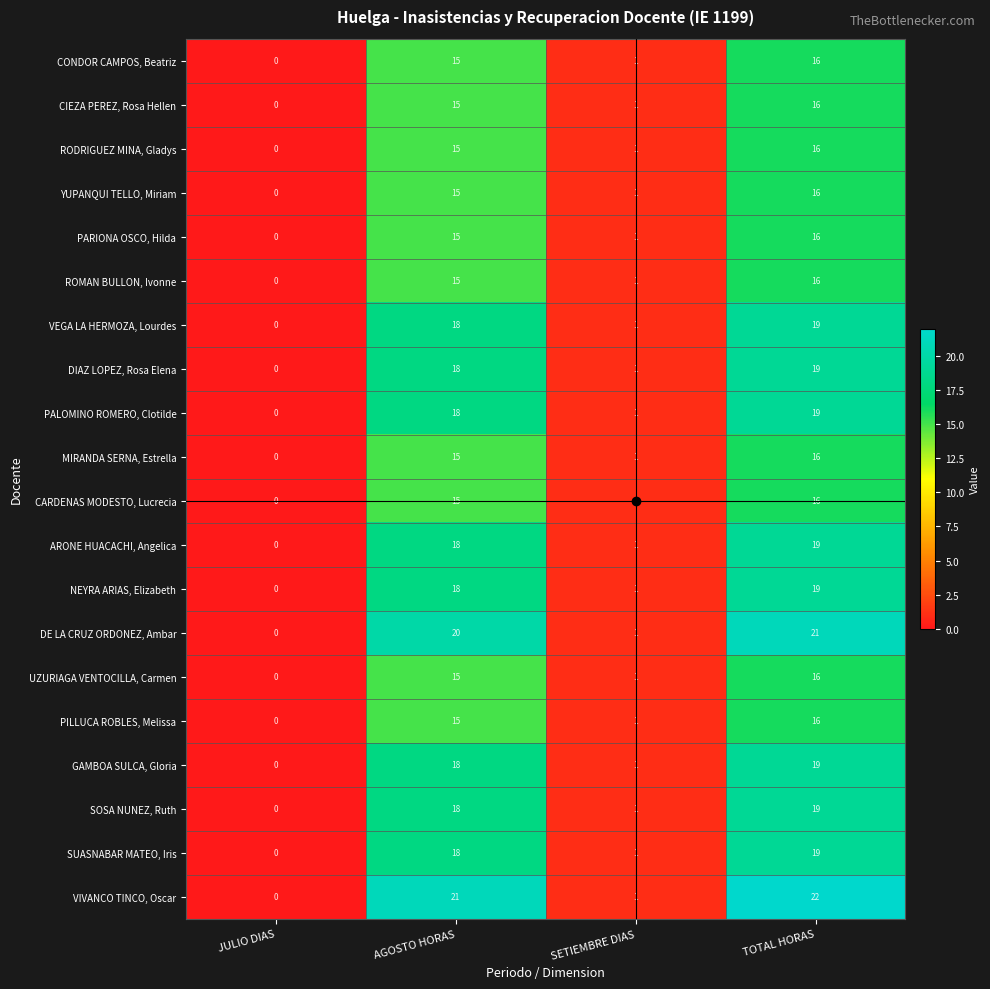

Which series has the largest total across all categories?

VIVANCO TINCO, Oscar